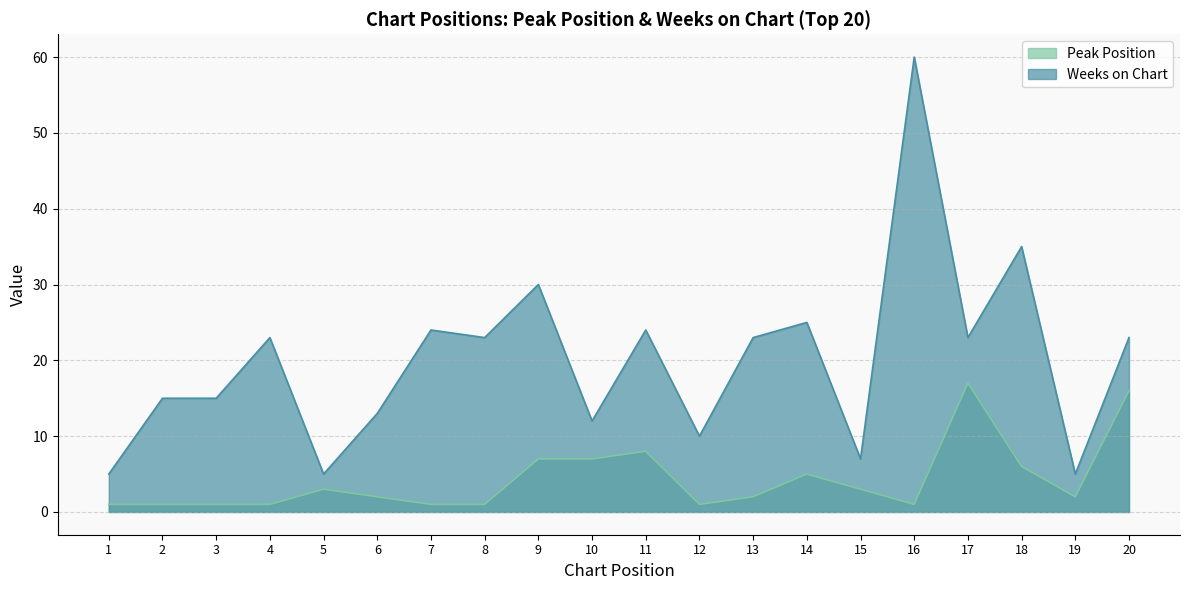

How many lines are shown in the chart?

2